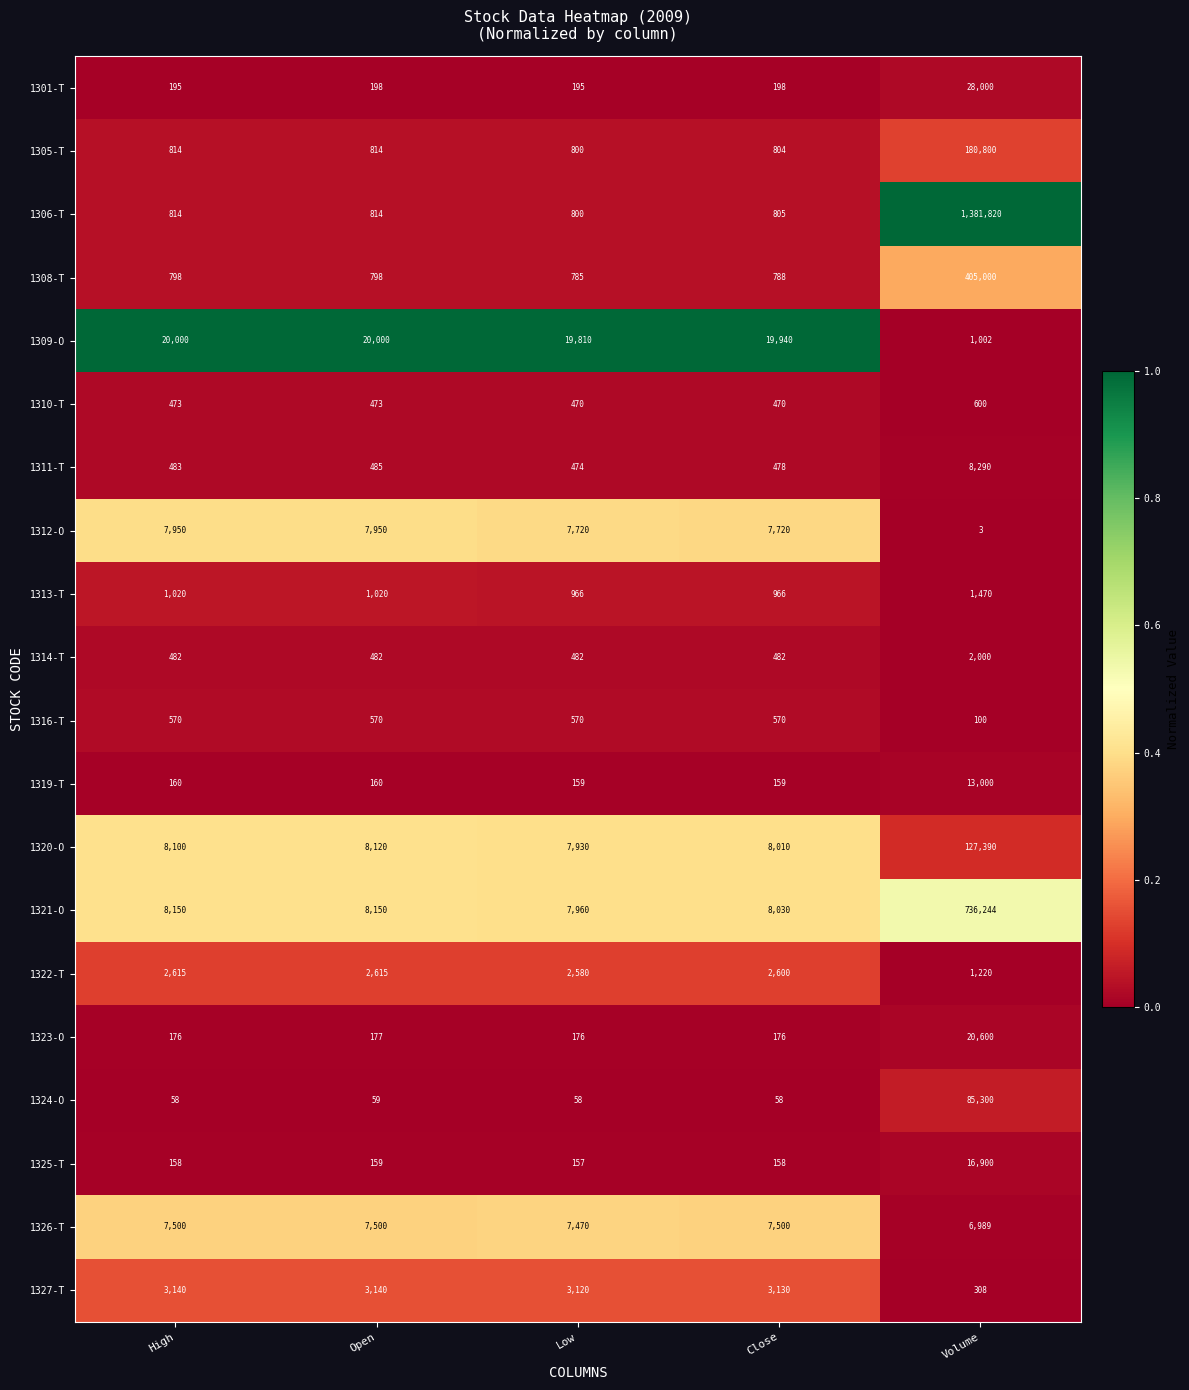

What is the total value across all series at Low?

62682